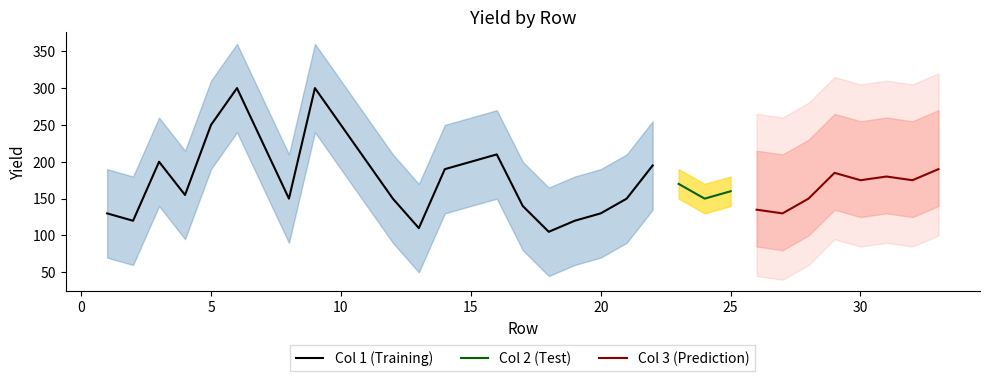

How many lines are shown in the chart?

3